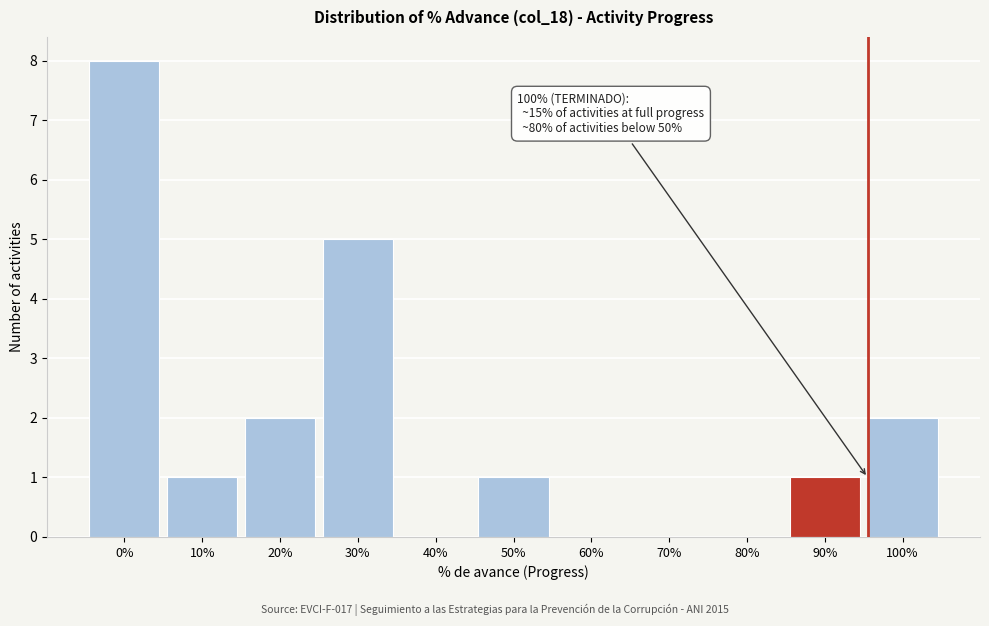

Reading left to right, transcribe all the data shown in this chart.

0%=8	10%=1	20%=2	30%=5	40%=0	50%=1	60%=0	70%=0	80%=0	90%=1	100%=2